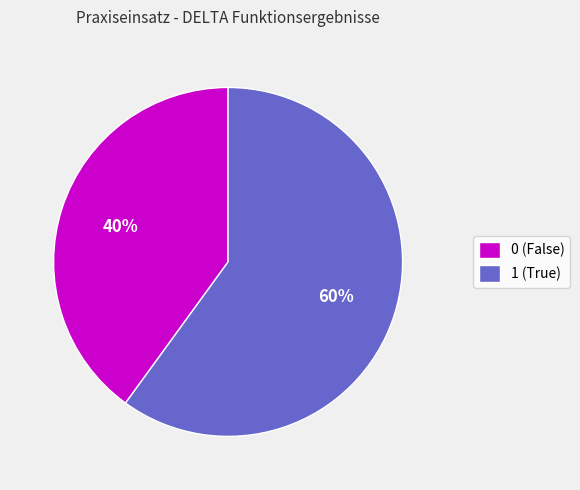

Which has a higher value, 0 (False) or 1 (True)?

1 (True)